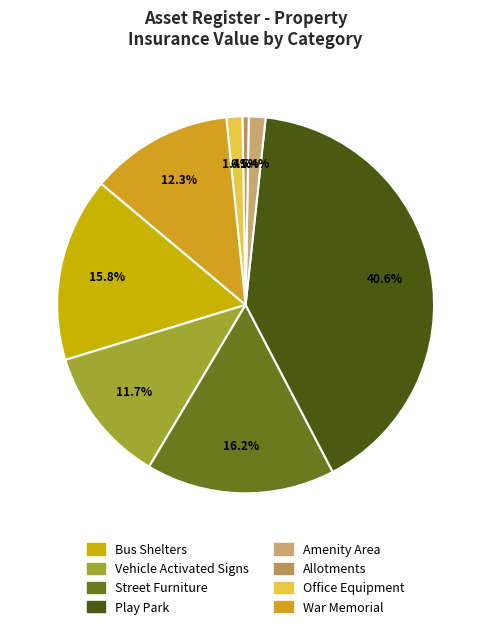

The Amenity Area slice represents 1% of the pie. True or false?

True